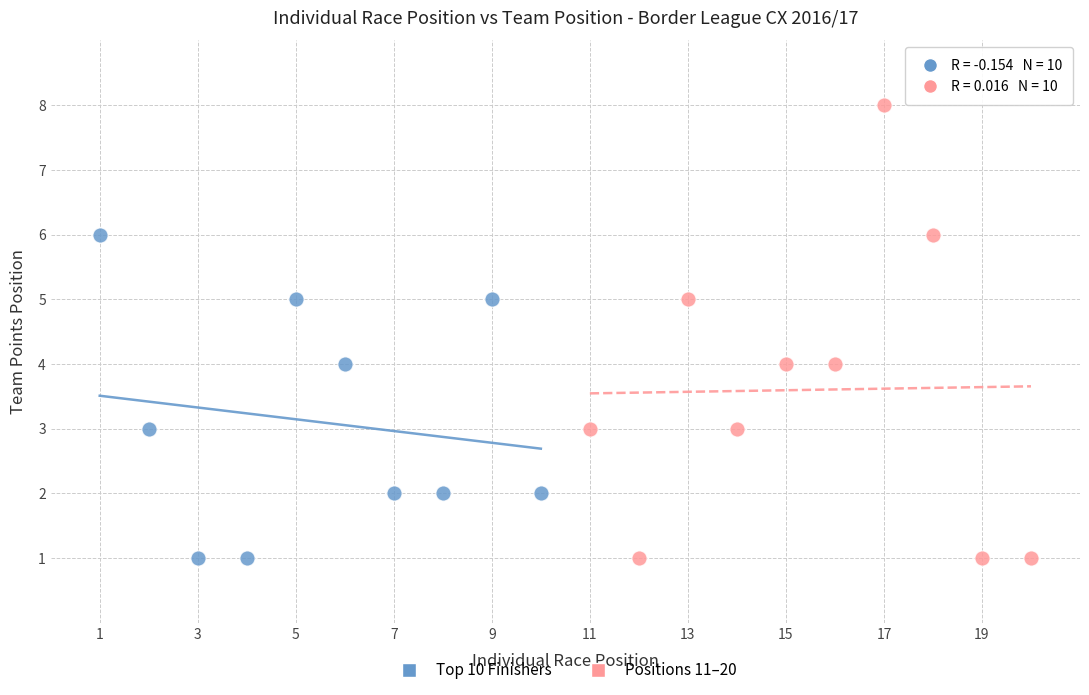

Which series has the largest Y range (max minus min)?

Positions 11–20